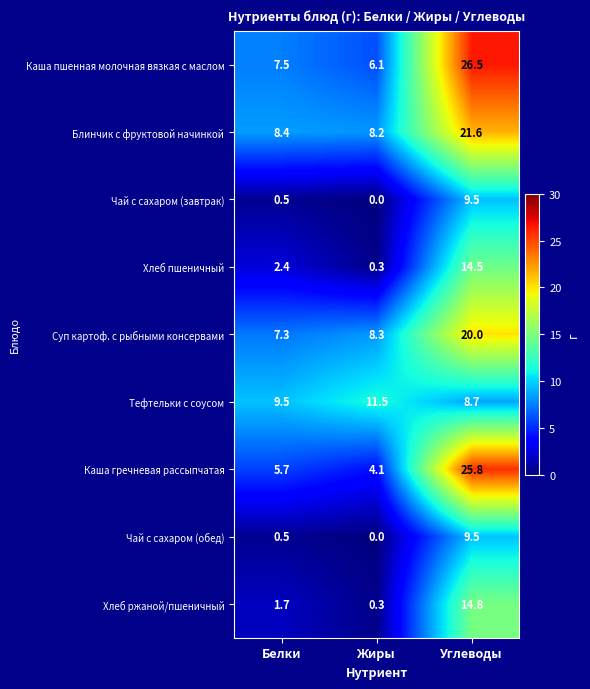

What is the difference between the maximum and minimum values in the Чай с сахаром (обед) series?

9.5